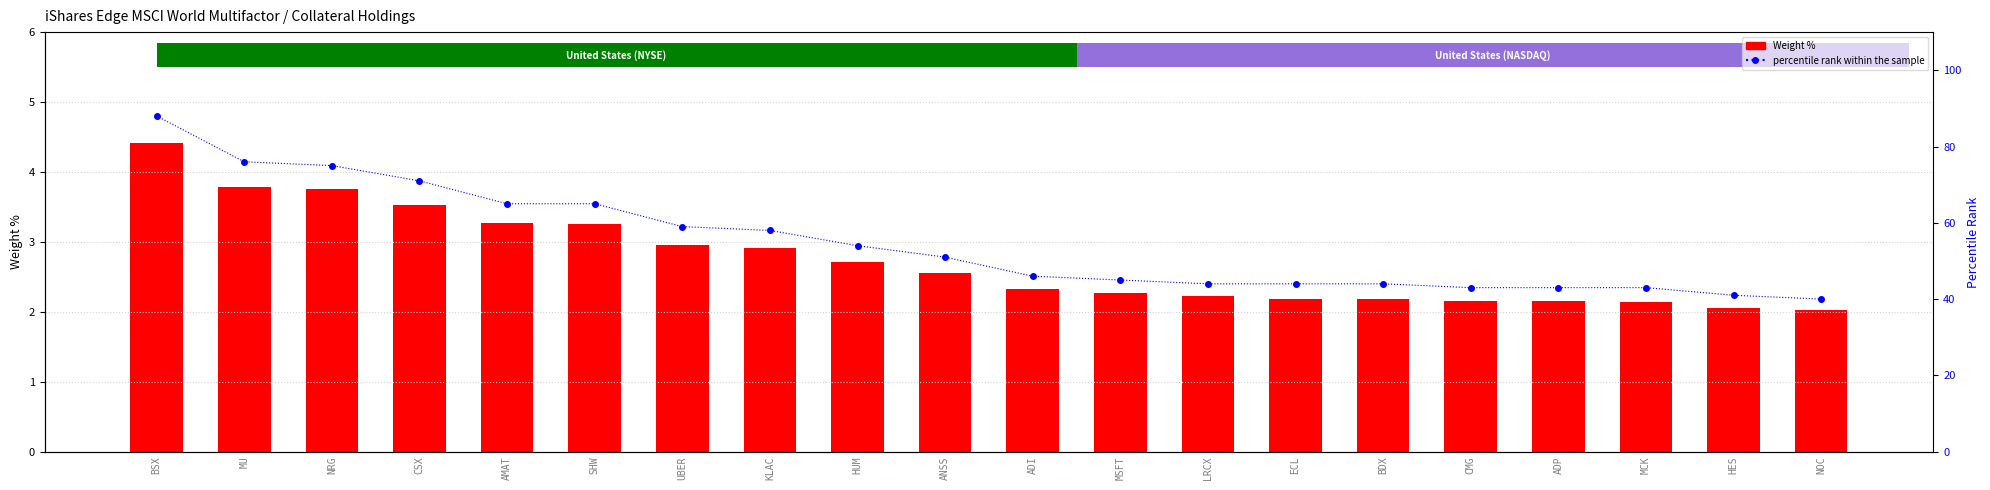

What is the lowest value of the percentile rank within the sample series?

40.0